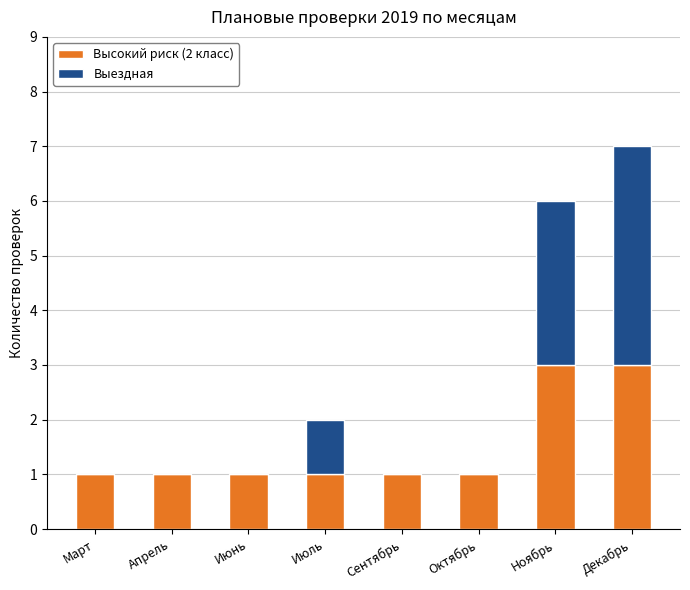

At which category is the sum across all series the highest?

Декабрь